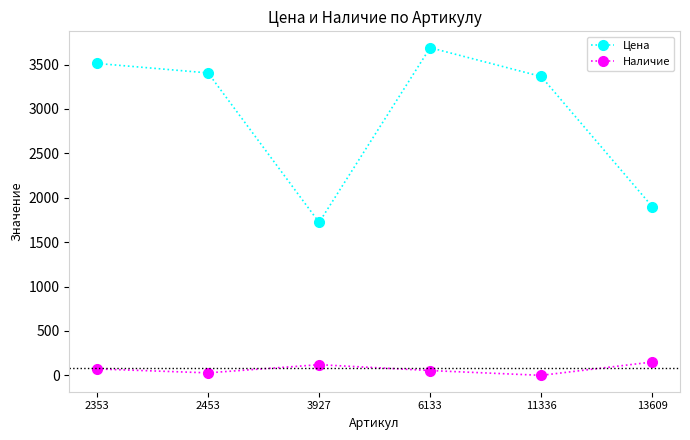

Reading left to right, list all the values displayed in this chart.

Цена: 2353=3512	2453=3405	3927=1722	6133=3689	11336=3365	13609=1900
Наличие: 2353=72	2453=28	3927=120	6133=54	11336=0	13609=150